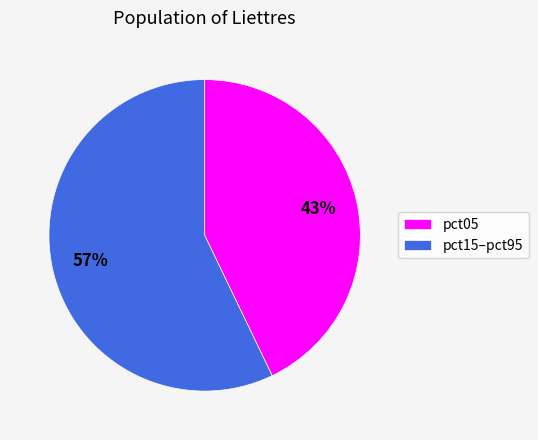

What is the largest slice in the pie chart?

pct15–pct95